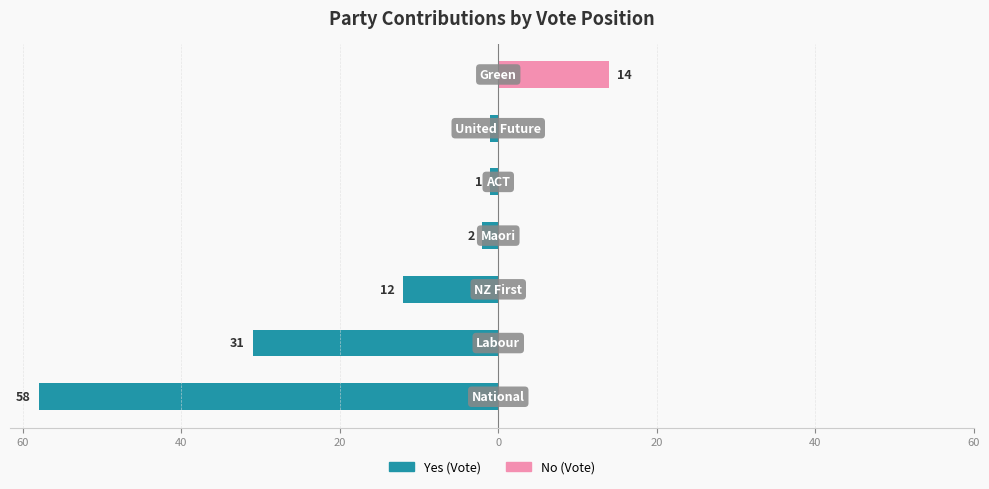

Reading left to right, what are all the values shown in this chart?

Yes (Vote): 60=-58	40=-31	20=-12	0=-2	20=-1	40=-1	60=0
No (Vote): 60=0	40=0	20=0	0=0	20=0	40=0	60=14